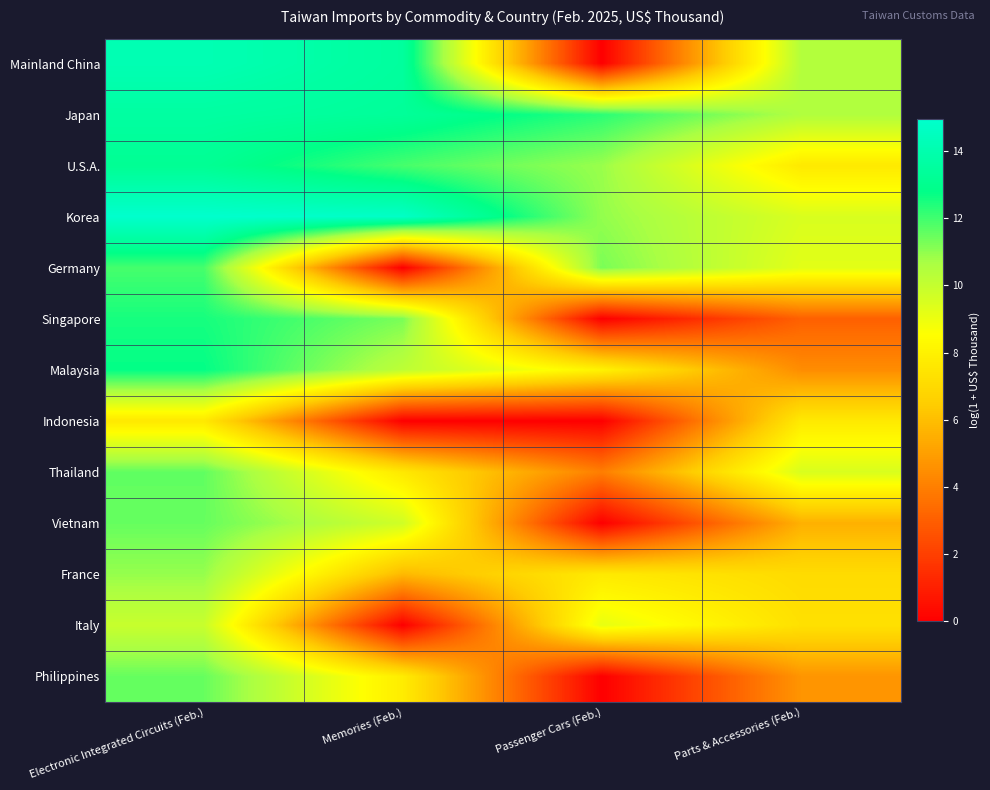

Reading right to left, list all the values displayed in this chart.

Mainland China: Parts & Accessories (Feb.)=10.4	Passenger Cars (Feb.)=0.0	Memories (Feb.)=13.5	Electronic Integrated Circuits (Feb.)=14.2
Japan: Parts & Accessories (Feb.)=10.5	Passenger Cars (Feb.)=12.3	Memories (Feb.)=13.3	Electronic Integrated Circuits (Feb.)=13.6
U.S.A.: Parts & Accessories (Feb.)=7.7	Passenger Cars (Feb.)=10.9	Memories (Feb.)=11.9	Electronic Integrated Circuits (Feb.)=13.2
Korea: Parts & Accessories (Feb.)=9.5	Passenger Cars (Feb.)=11.0	Memories (Feb.)=14.7	Electronic Integrated Circuits (Feb.)=15.0
Germany: Parts & Accessories (Feb.)=9.3	Passenger Cars (Feb.)=11.3	Memories (Feb.)=0.0	Electronic Integrated Circuits (Feb.)=11.9
Singapore: Parts & Accessories (Feb.)=3.0	Passenger Cars (Feb.)=0.0	Memories (Feb.)=11.3	Electronic Integrated Circuits (Feb.)=12.5
Malaysia: Parts & Accessories (Feb.)=4.4	Passenger Cars (Feb.)=8.1	Memories (Feb.)=10.2	Electronic Integrated Circuits (Feb.)=12.8
Indonesia: Parts & Accessories (Feb.)=7.7	Passenger Cars (Feb.)=0.0	Memories (Feb.)=0.0	Electronic Integrated Circuits (Feb.)=7.6
Thailand: Parts & Accessories (Feb.)=9.5	Passenger Cars (Feb.)=4.0	Memories (Feb.)=7.6	Electronic Integrated Circuits (Feb.)=11.6
Vietnam: Parts & Accessories (Feb.)=5.5	Passenger Cars (Feb.)=0.0	Memories (Feb.)=9.7	Electronic Integrated Circuits (Feb.)=11.5
France: Parts & Accessories (Feb.)=7.1	Passenger Cars (Feb.)=7.7	Memories (Feb.)=5.8	Electronic Integrated Circuits (Feb.)=10.9
Italy: Parts & Accessories (Feb.)=7.3	Passenger Cars (Feb.)=9.1	Memories (Feb.)=0.0	Electronic Integrated Circuits (Feb.)=9.9
Philippines: Parts & Accessories (Feb.)=4.7	Passenger Cars (Feb.)=0.0	Memories (Feb.)=7.8	Electronic Integrated Circuits (Feb.)=11.5